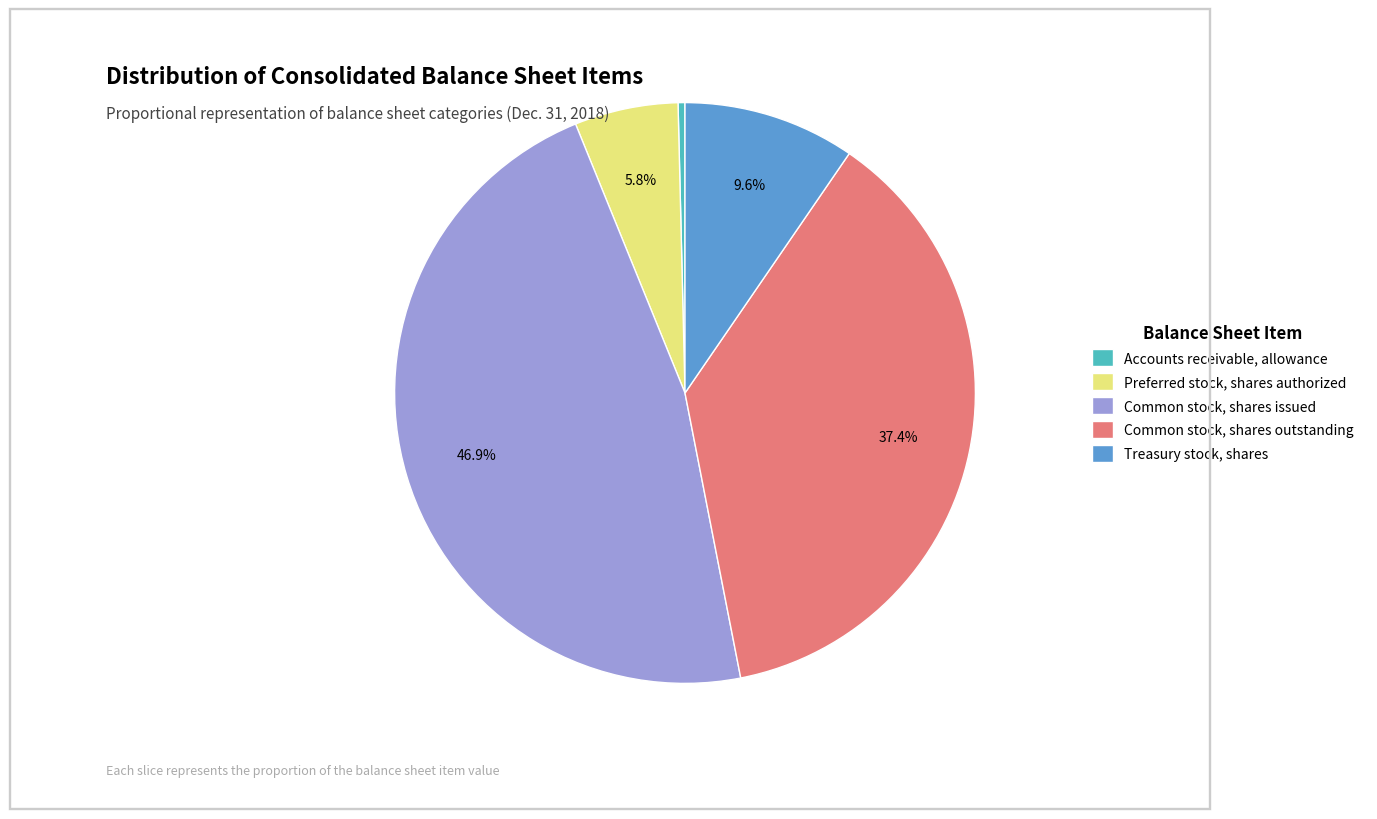

Which has a higher value, Accounts receivable, allowance or Common stock, shares outstanding?

Common stock, shares outstanding